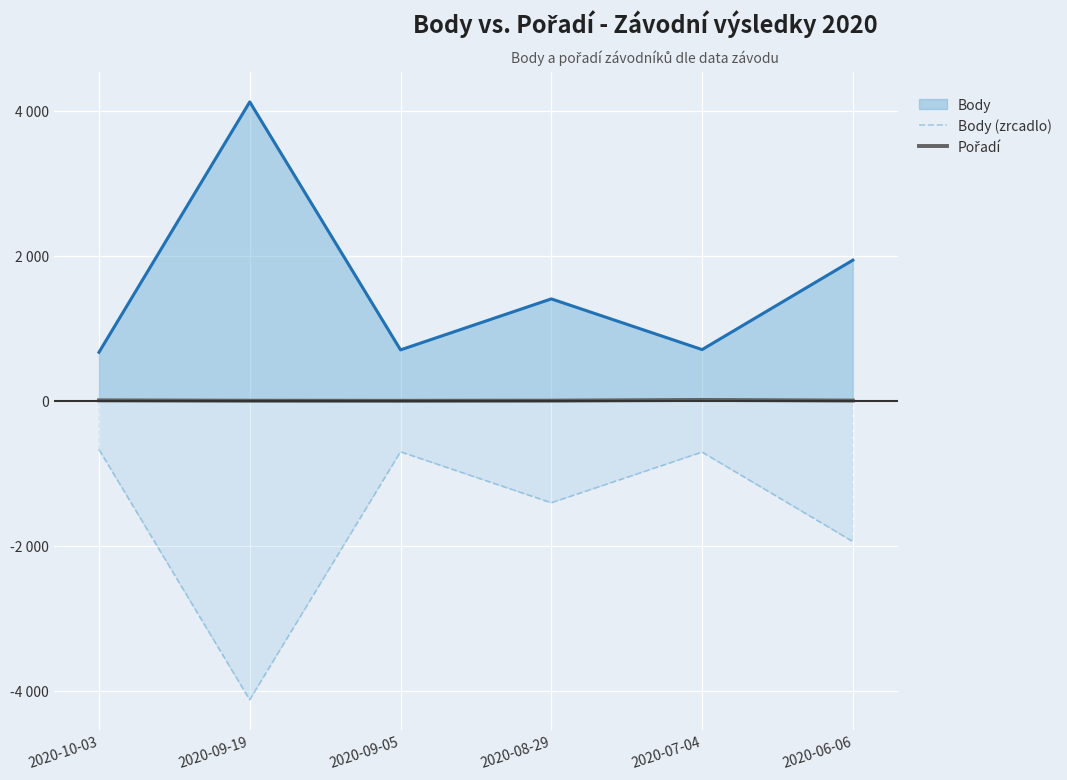

What value does the Body (zrcadlo) series have at 2020-09-05, to the nearest 10?

-700